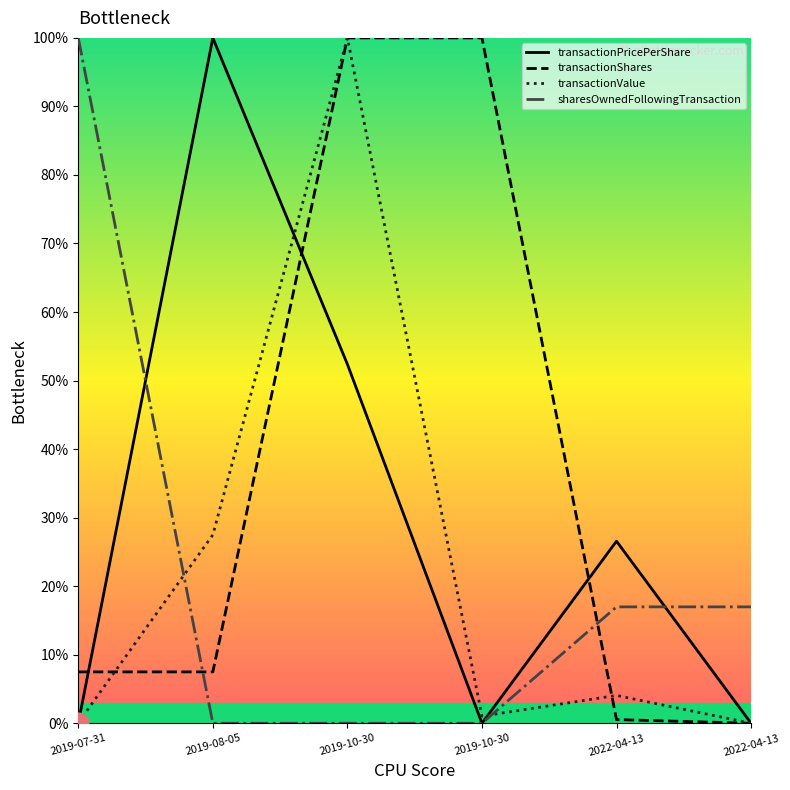

What are all the series names shown in the legend?

transactionPricePerShare, transactionShares, transactionValue, sharesOwnedFollowingTransaction